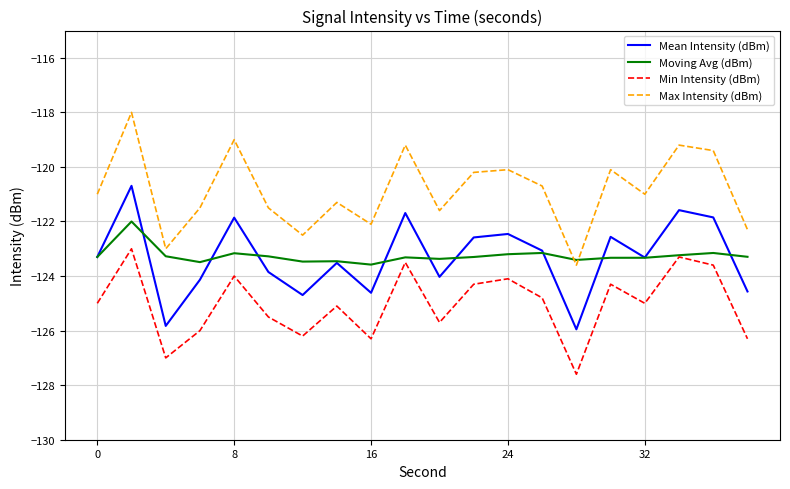

What is the average value of the Min Intensity (dBm) series?

-125.0